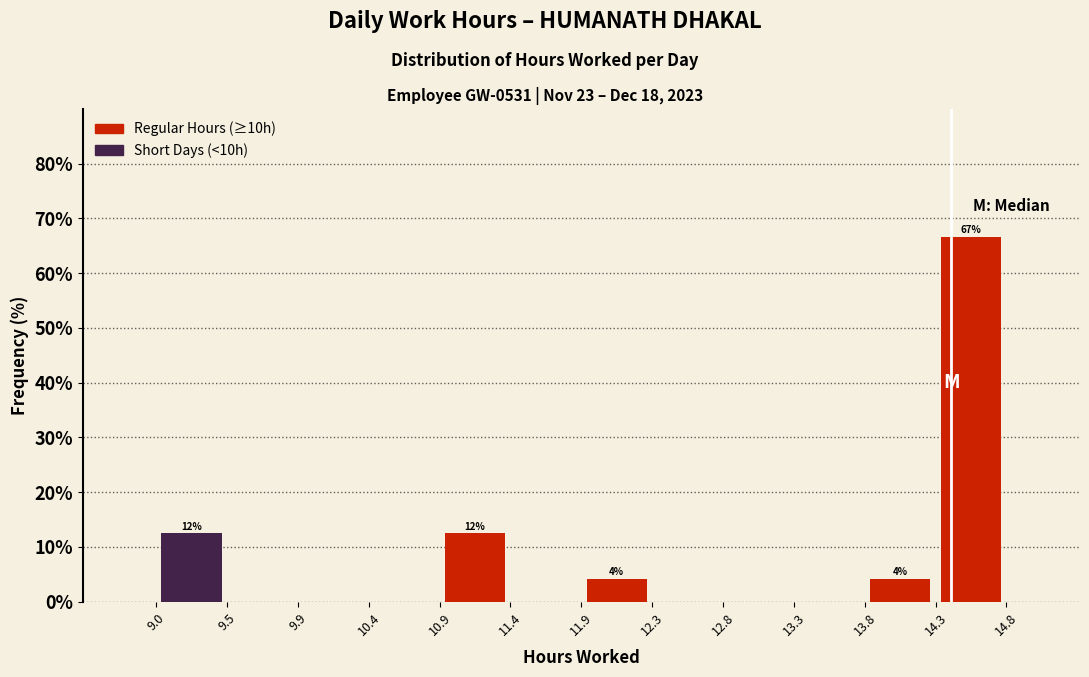

Over which range of the x-axis is the bar tallest?

14.3 to 14.8